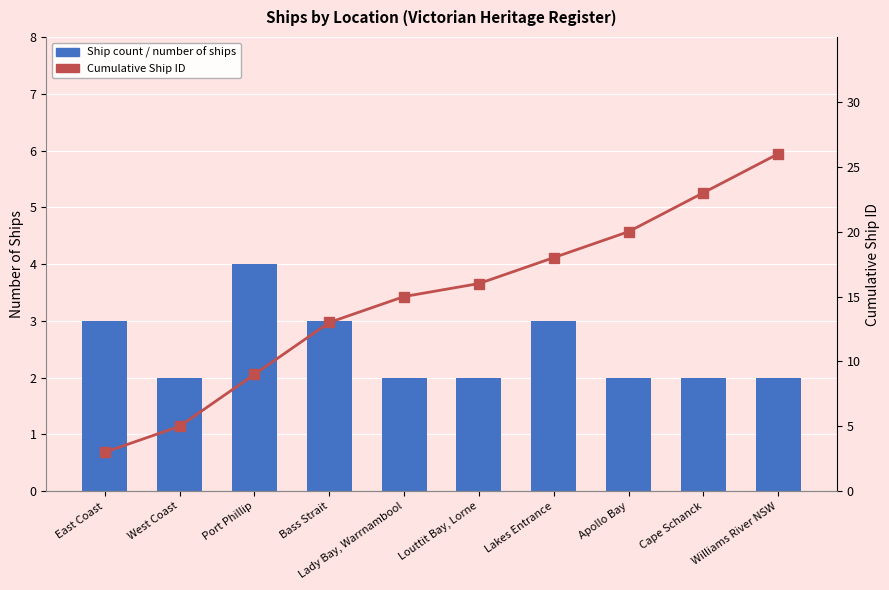

Rank the series by their maximum value, from highest to lowest.

Cumulative Ship ID, Ship count / number of ships